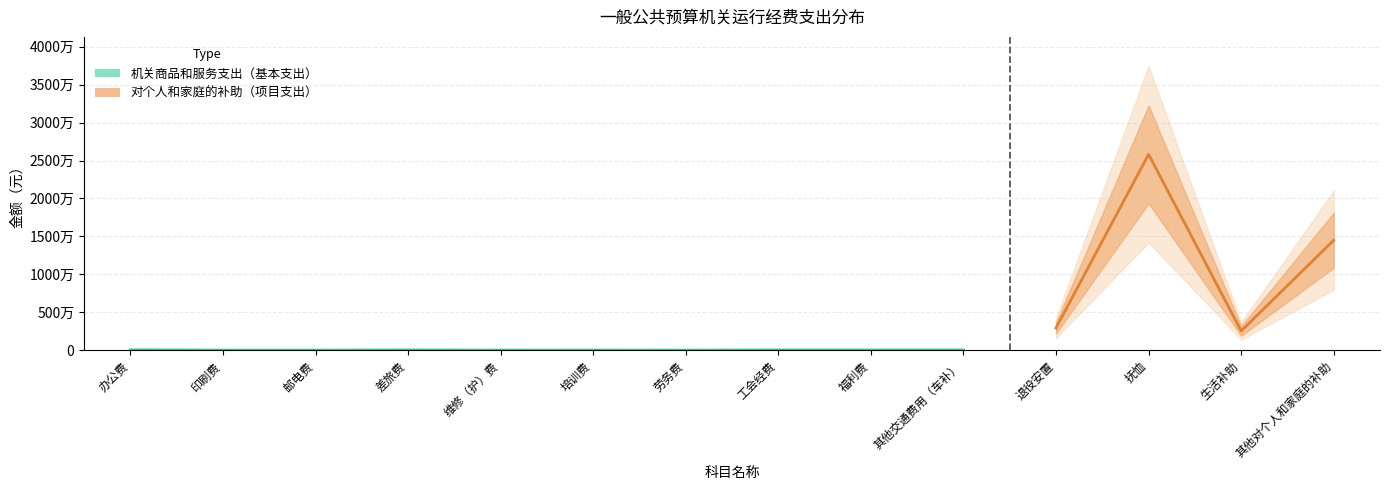

Rank the categories by value from lowest to highest.

劳务费, 印刷费, 邮电费, 维修（护）费, 培训费, 福利费, 差旅费, 工会经费, 其他交通费用（车补）, 办公费, 生活补助, 退役安置, 其他对个人和家庭的补助, 抚恤